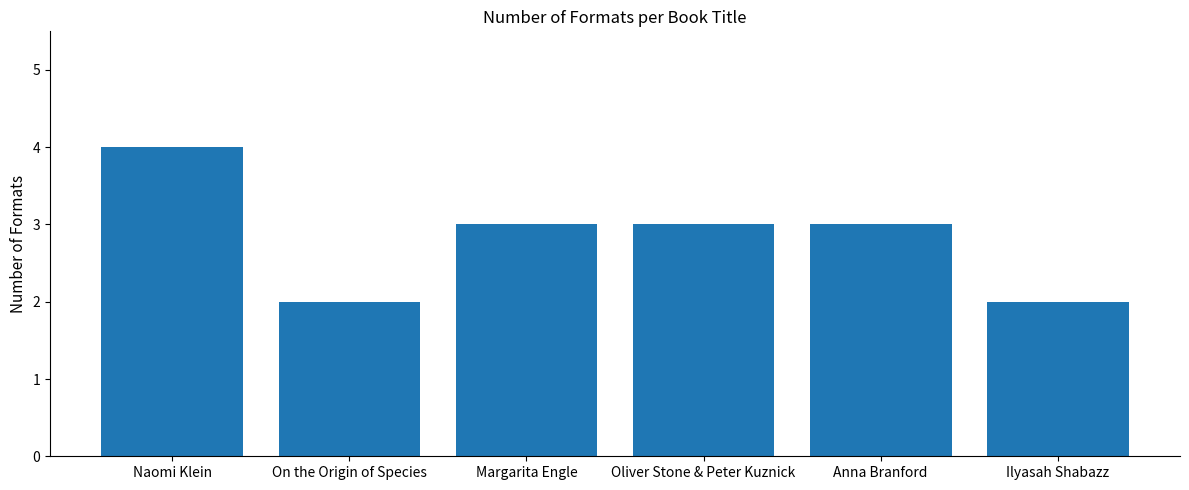

At which category does the chart reach its peak across all series?

Naomi Klein